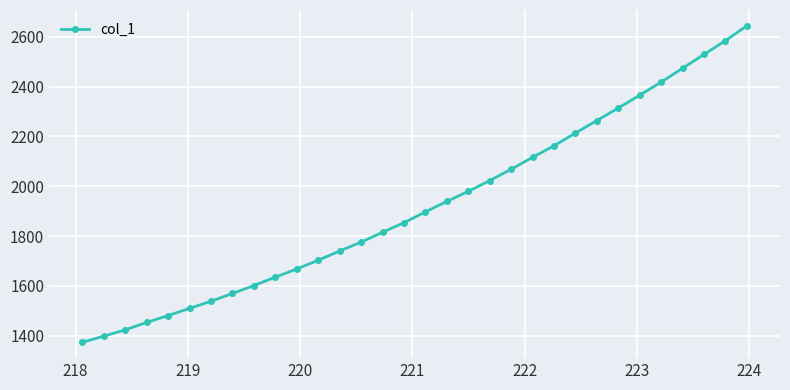

Is this an area chart (filled region under the line)?

No